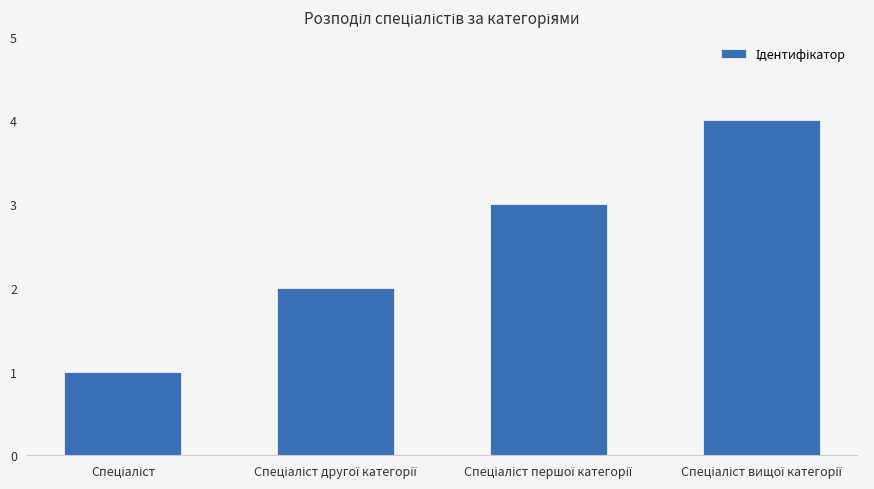

What is the difference between the maximum and minimum values?

3